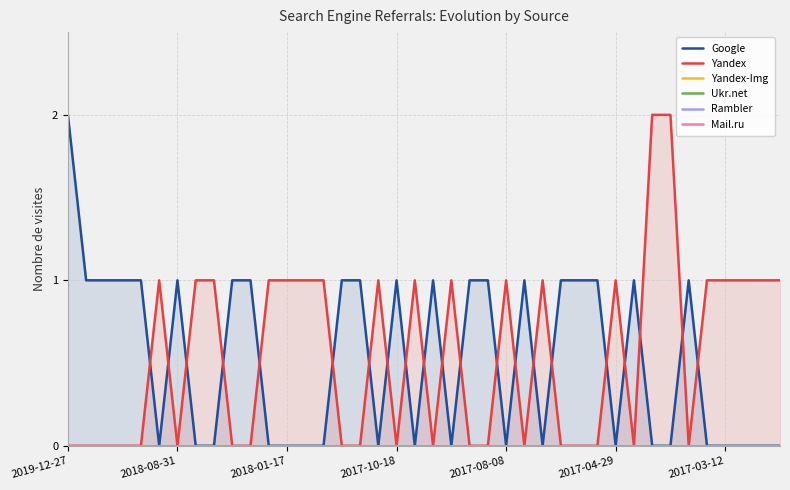

At which label does Yandex-Img reach its peak?

2019-12-27